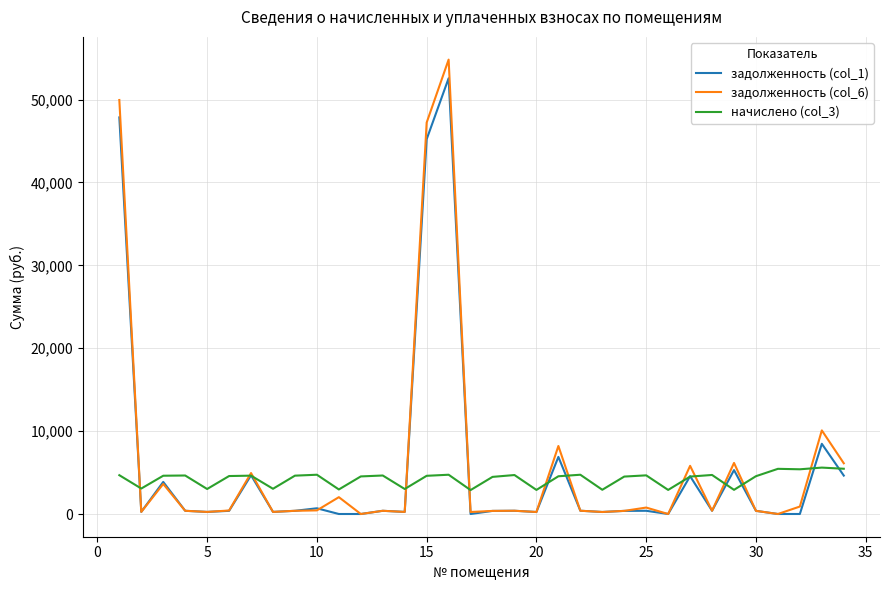

What is the difference between the maximum and second lowest values in the задолженность (col_6) series?

54812.7